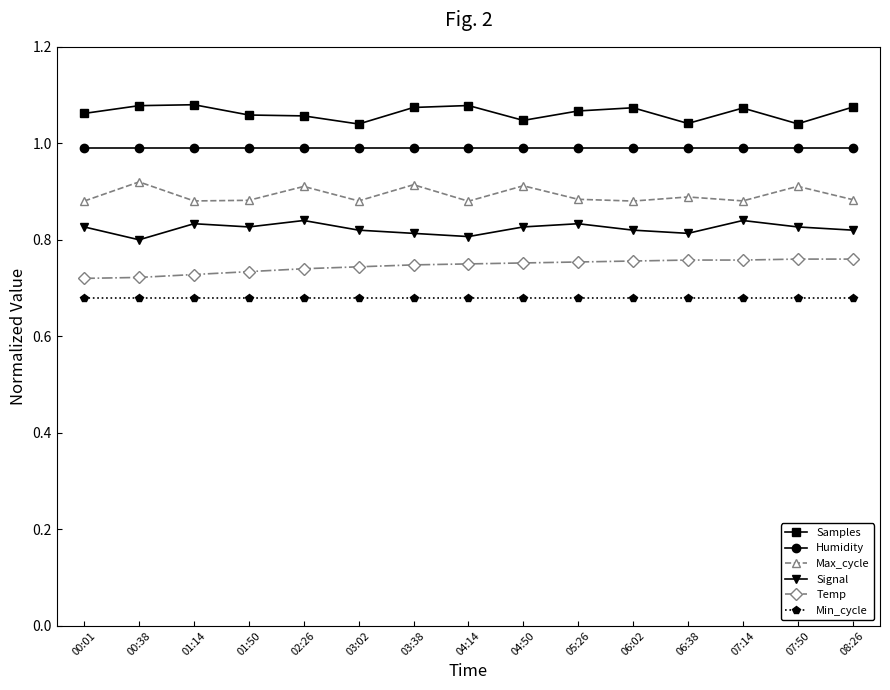

True or false: Samples and Temp intersect in this chart.

False